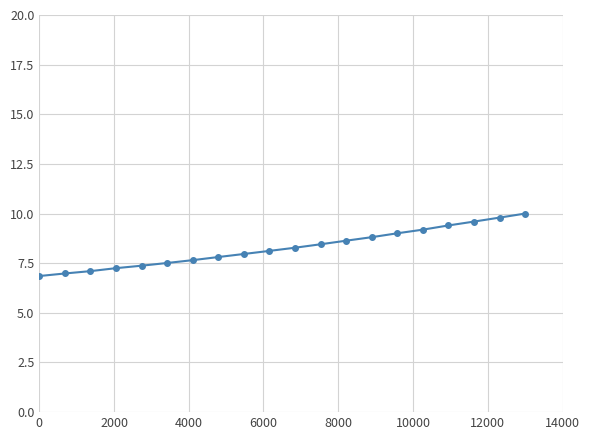

What is the value of the 6th point from the left?

7.5